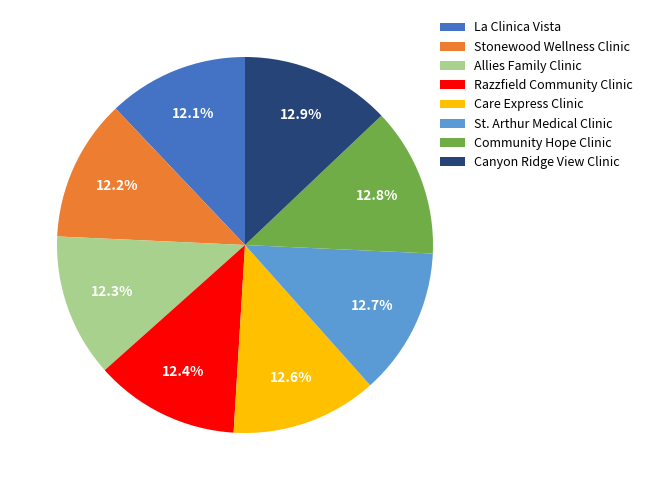

To the nearest percent, what percentage of the pie is Allies Family Clinic?

12%